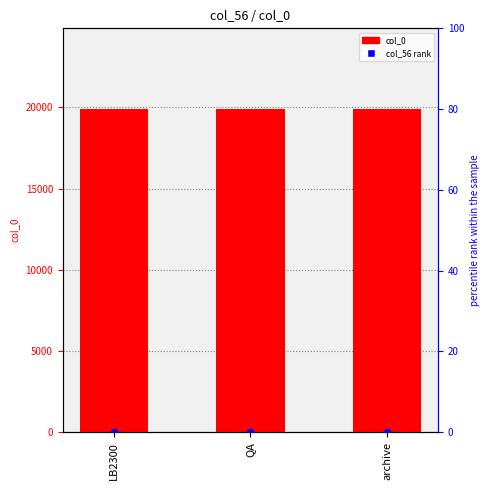

At how many categories does at least one series exceed 18637?

3